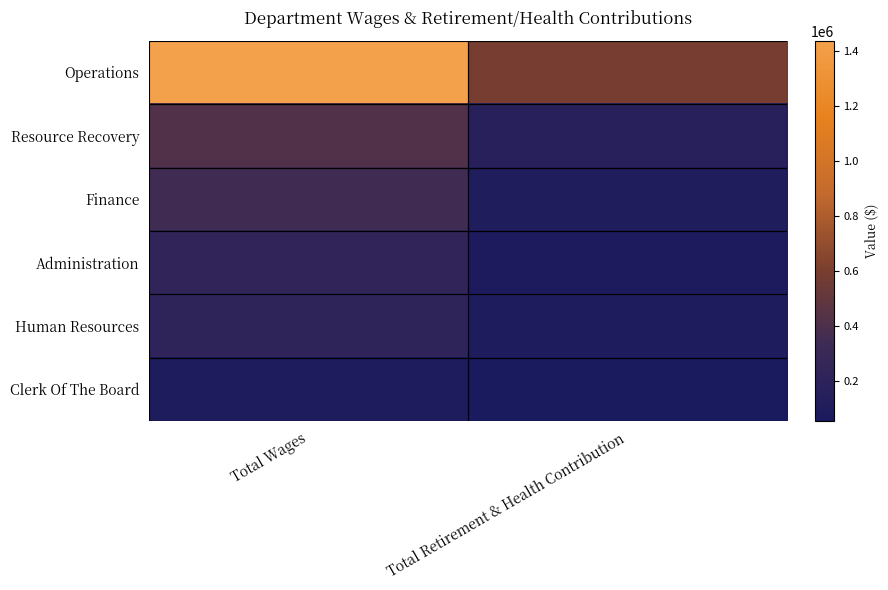

Which series has the largest range (max minus min)?

Operations